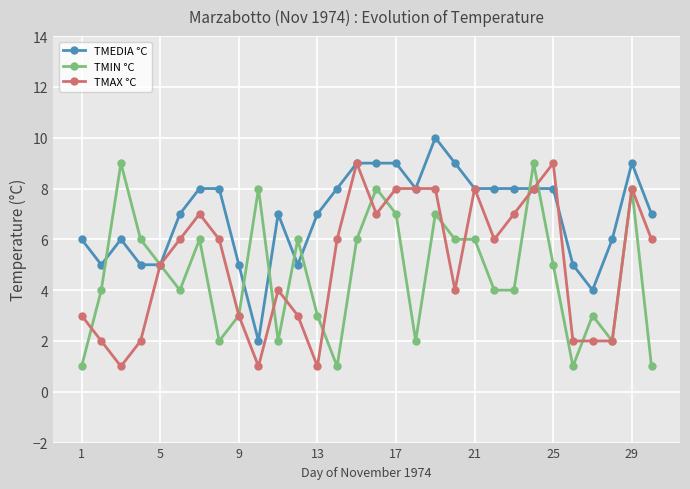

True or false: TMIN °C and TMEDIA °C cross at least once.

True